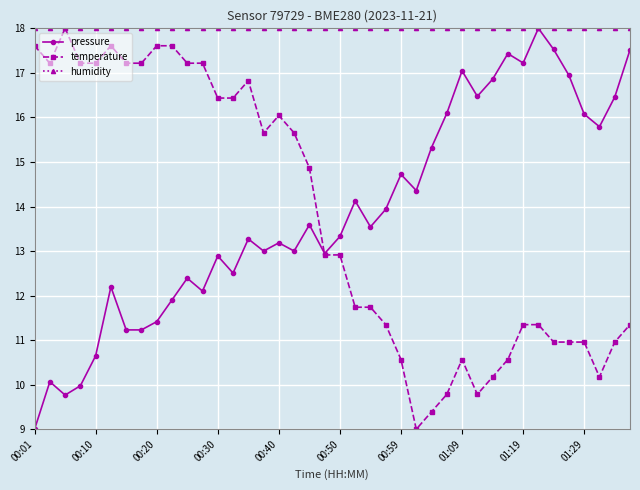

What is the minimum value shown in the chart?

9.0